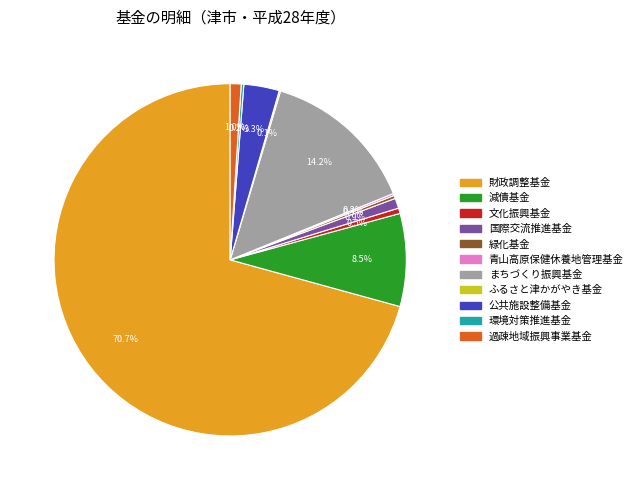

Between 国際交流推進基金 and 公共施設整備基金, which is larger?

公共施設整備基金